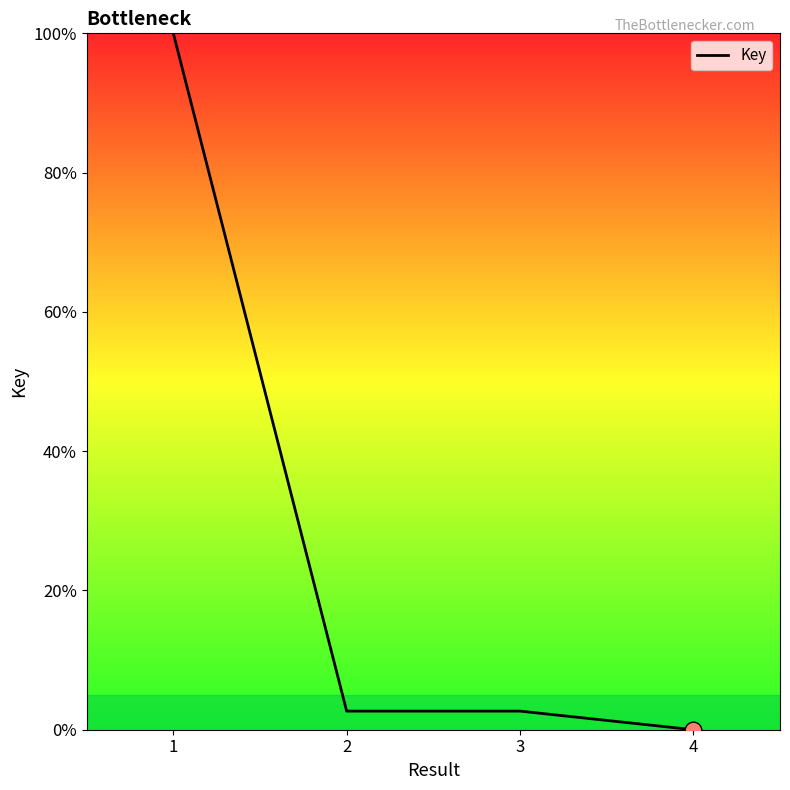

What is the average value?

26.3